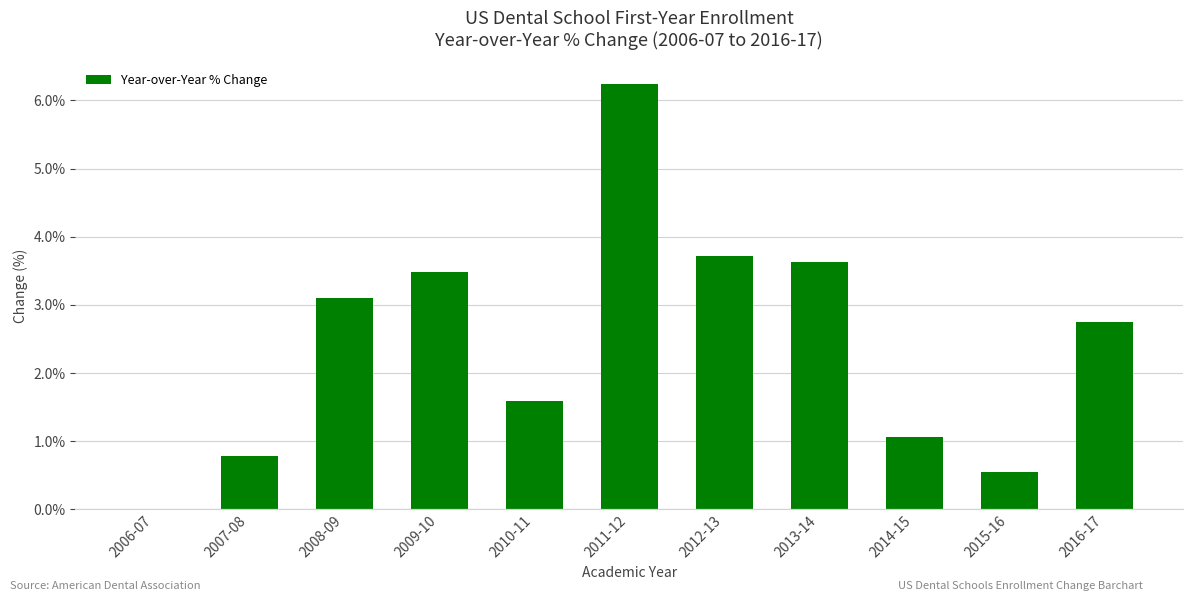

Are the bars grouped side by side (vs. stacked)?

No